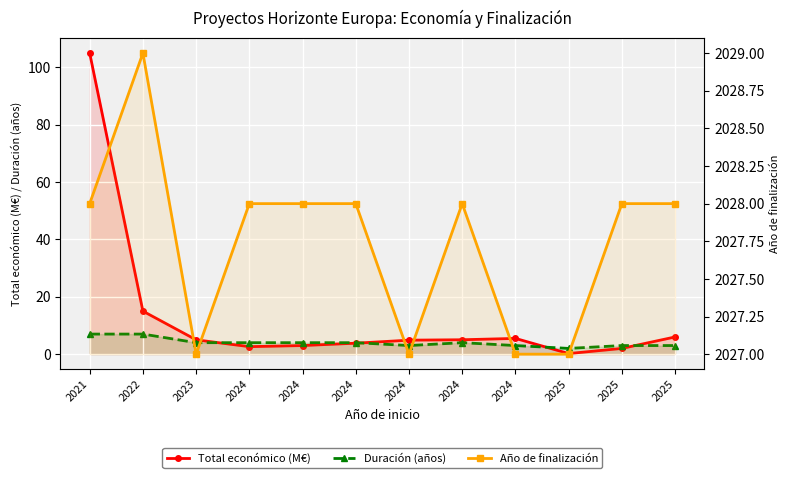

How many values in the Año de finalización series exceed 2028?

1